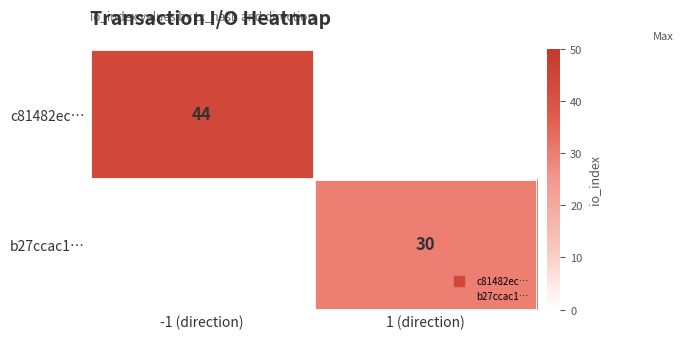

At 1 (direction), list the series in order from largest to smallest.

b27ccac1…, c81482ec…